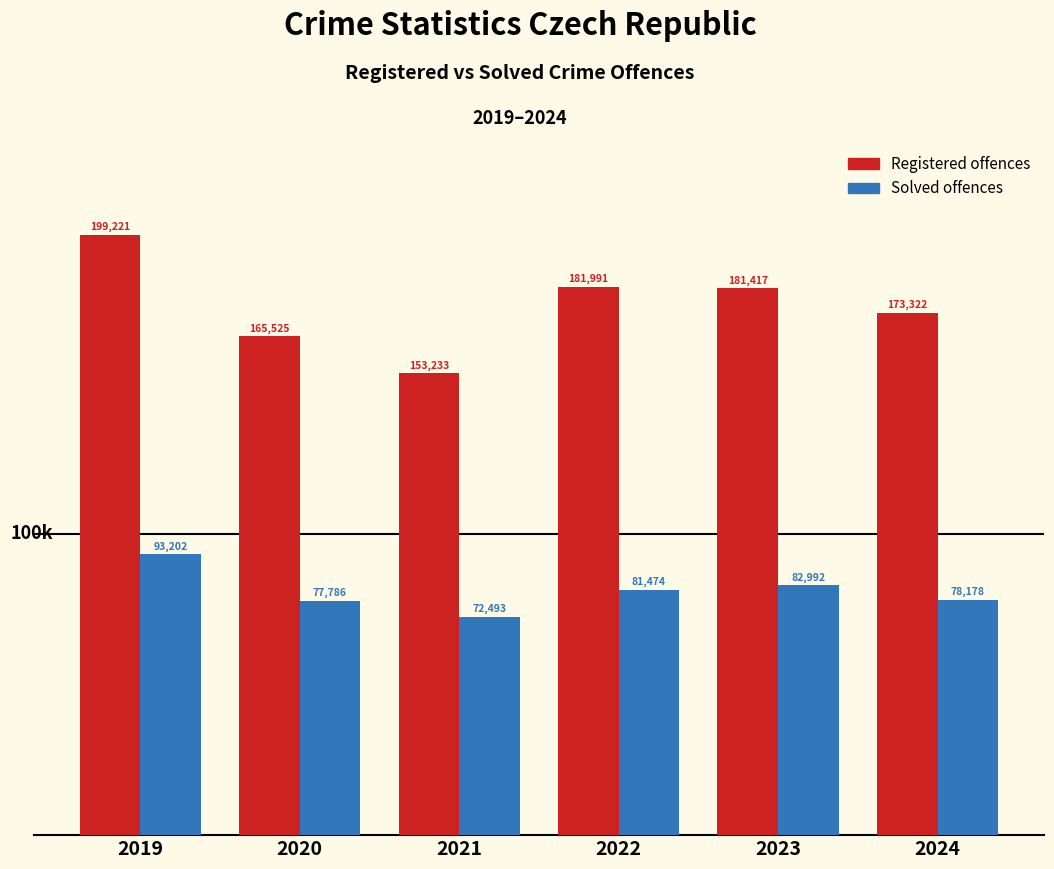

Reading right to left, list all the values displayed in this chart.

Registered offences: 2024=173322	2023=181417	2022=181991	2021=153233	2020=165525	2019=199221
Solved offences: 2024=78178	2023=82992	2022=81474	2021=72493	2020=77786	2019=93202